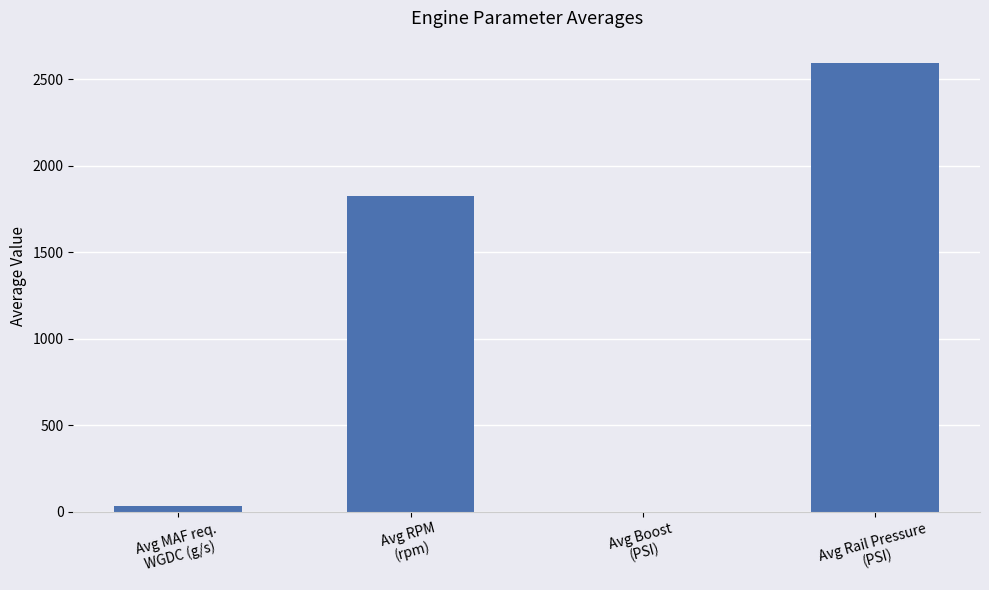

What is the sum of all values?

4448.6